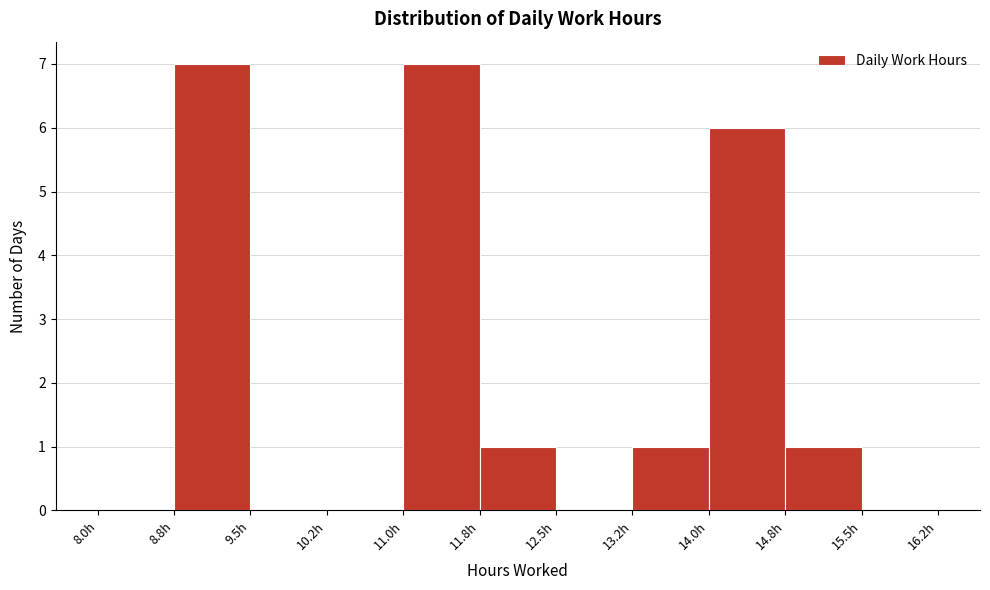

What is the height of the bar covering 11.75 to 12.50 on the x-axis? Neither the bar edges nor the heights are printed on the chart, so give them approximately, as read against the axes.

1